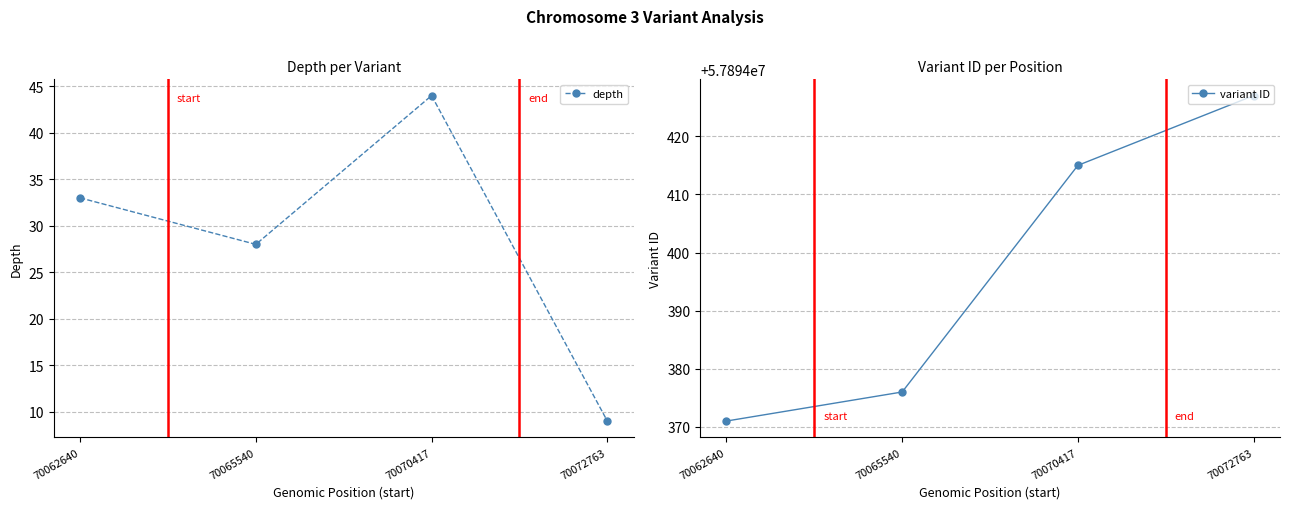

Read the variant ID value at 70065540, to the nearest 10.

57894380